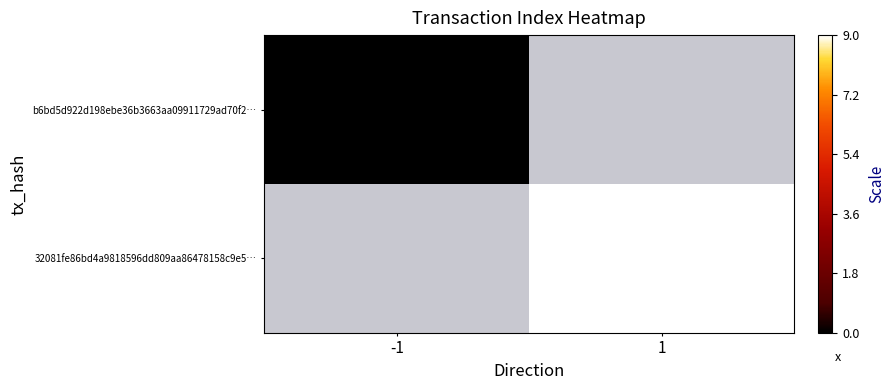

How many values in 32081fe86bd4a9818596dd809aa86478158c9e5… are above zero?

1